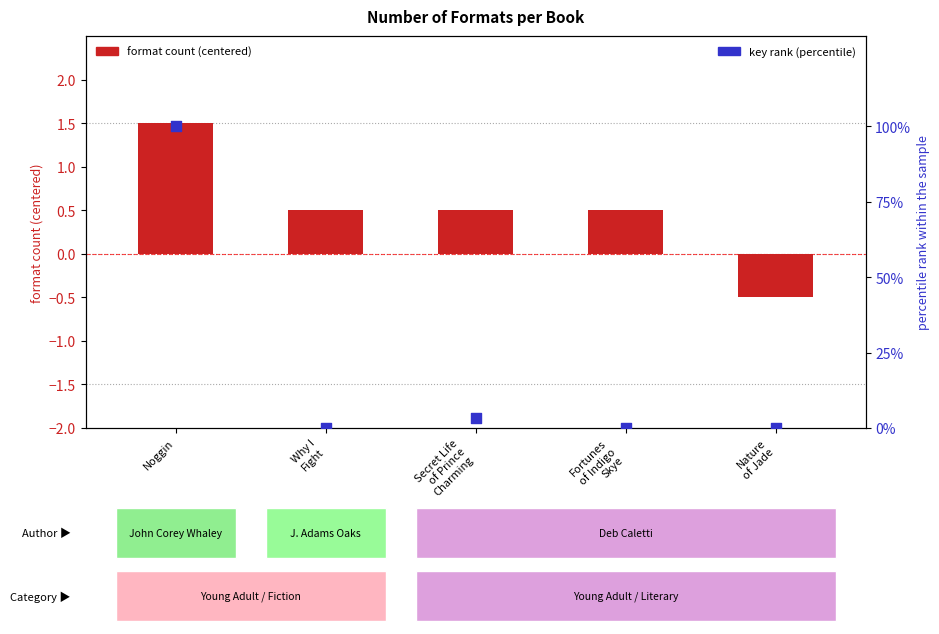

Is the value of format count (centered) at Why I
Fight greater than the value of key rank (percentile) at Nature
of Jade?

Yes